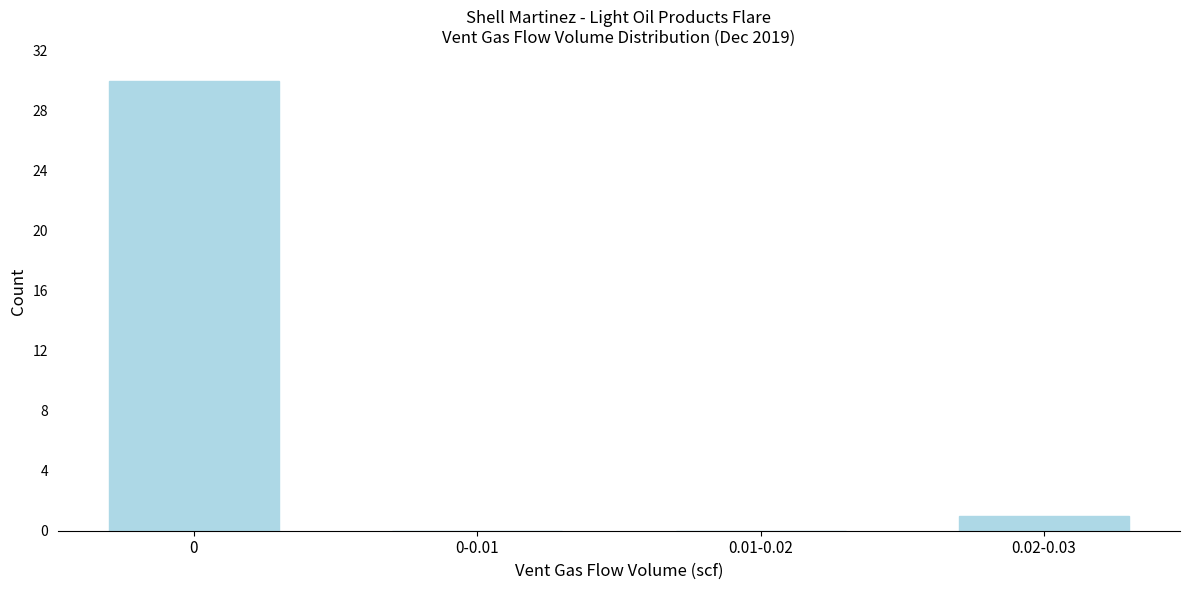

Reading left to right, what are all the values shown in this chart?

0=30	0-0.01=0	0.01-0.02=0	0.02-0.03=1